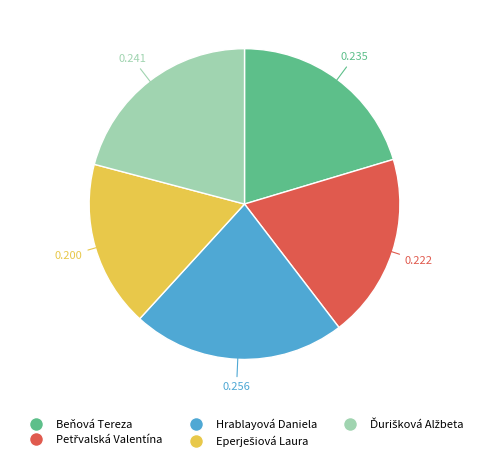

What is the largest slice in the pie chart?

Hrablayová Daniela